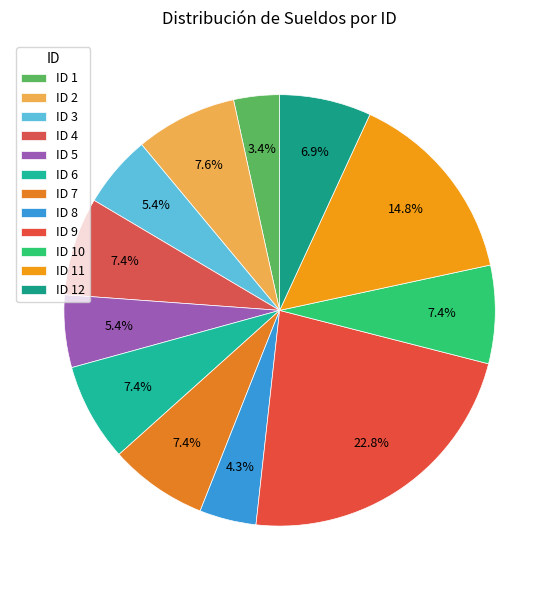

Count the number of slices in the pie.

12